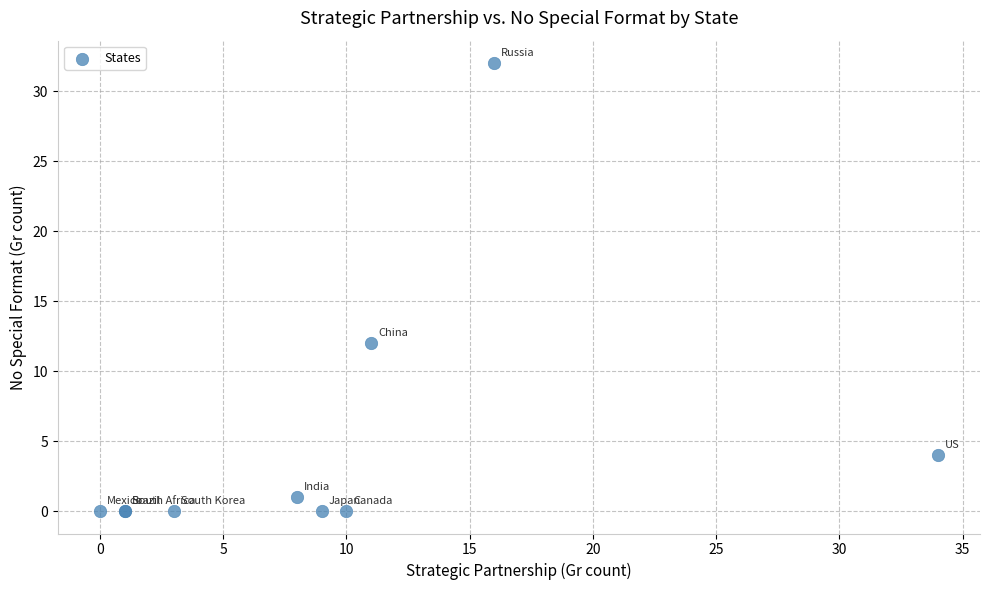

What Y value in the scatter plot is closest to 16?

12